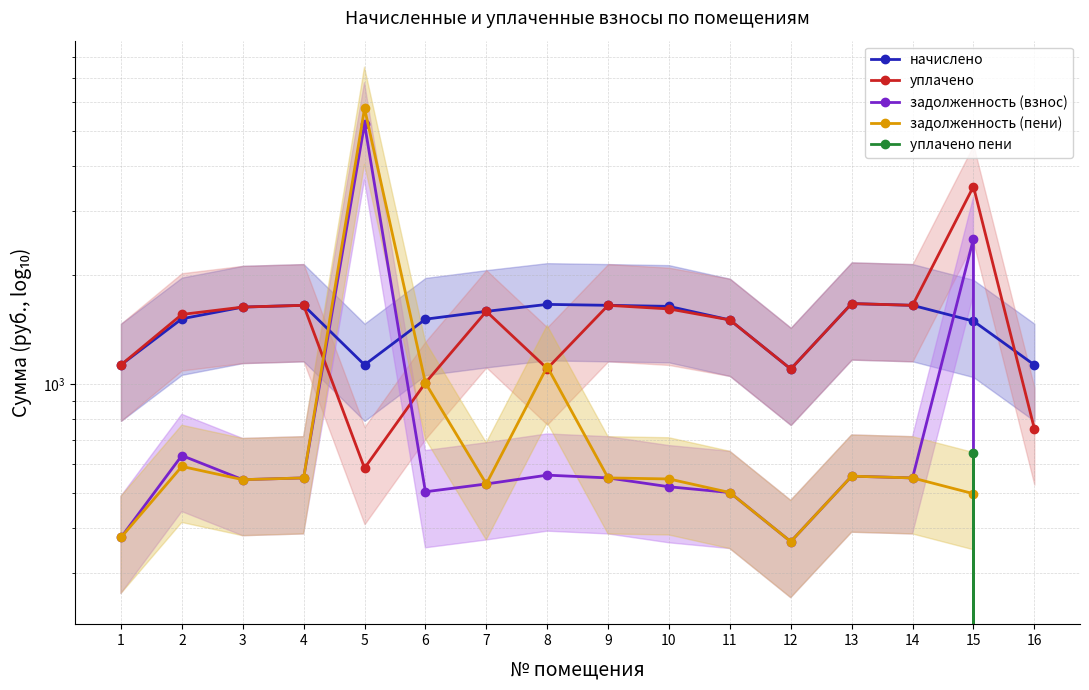

Which series has the largest range (max minus min)?

задолженность (пени)